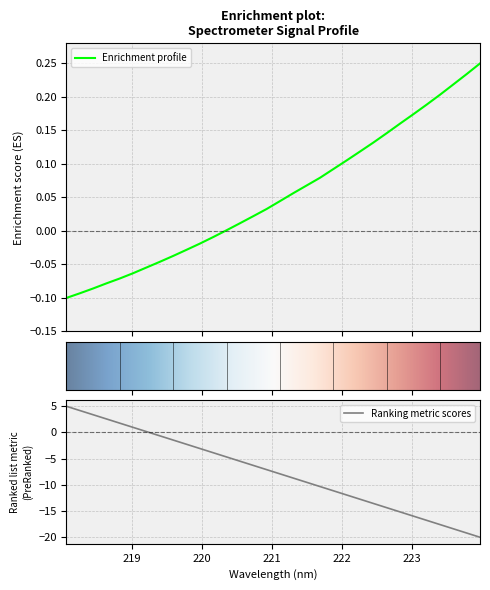

Which has a higher value, 219.2067 or 223.2172?

223.2172